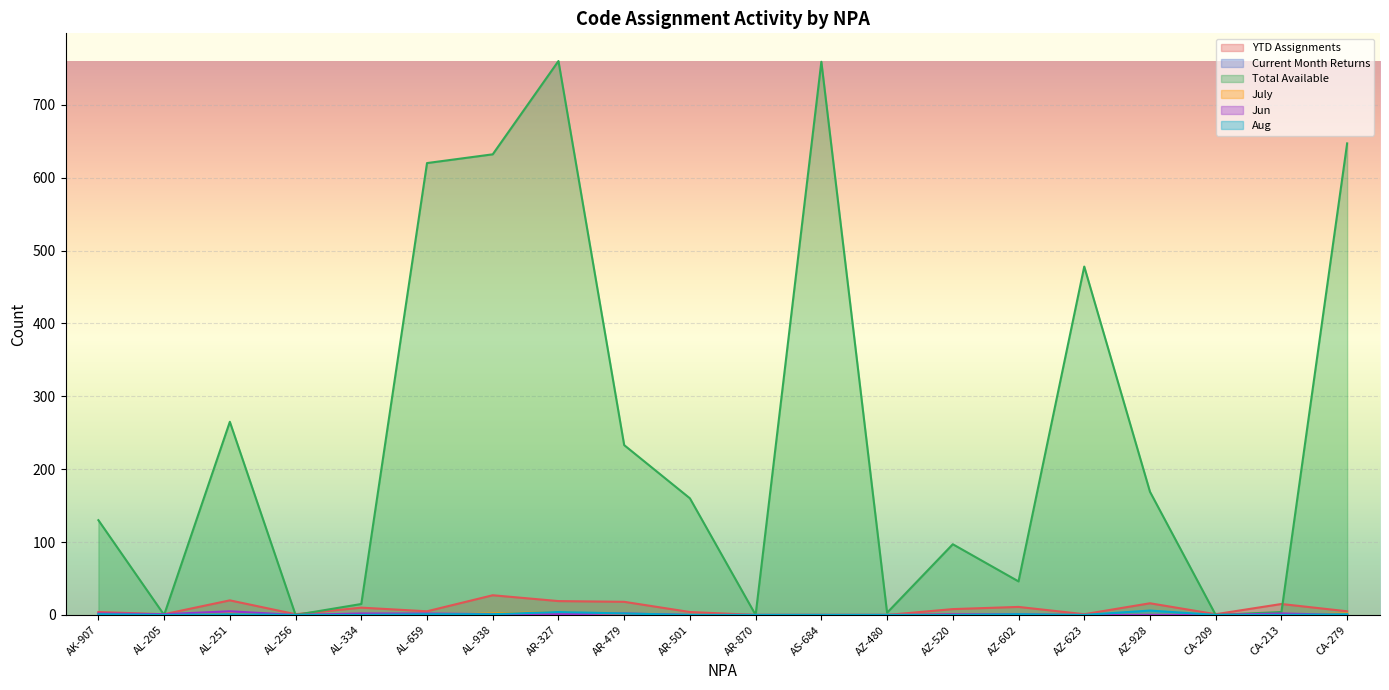

At which category is the sum across all series the highest?

AR-327